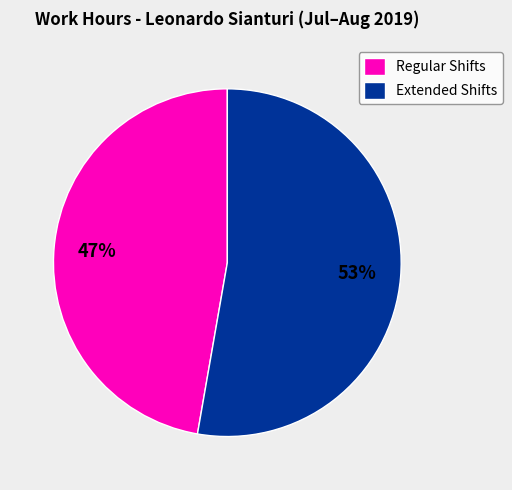

True or false: Extended Shifts accounts for 63% of the total.

False